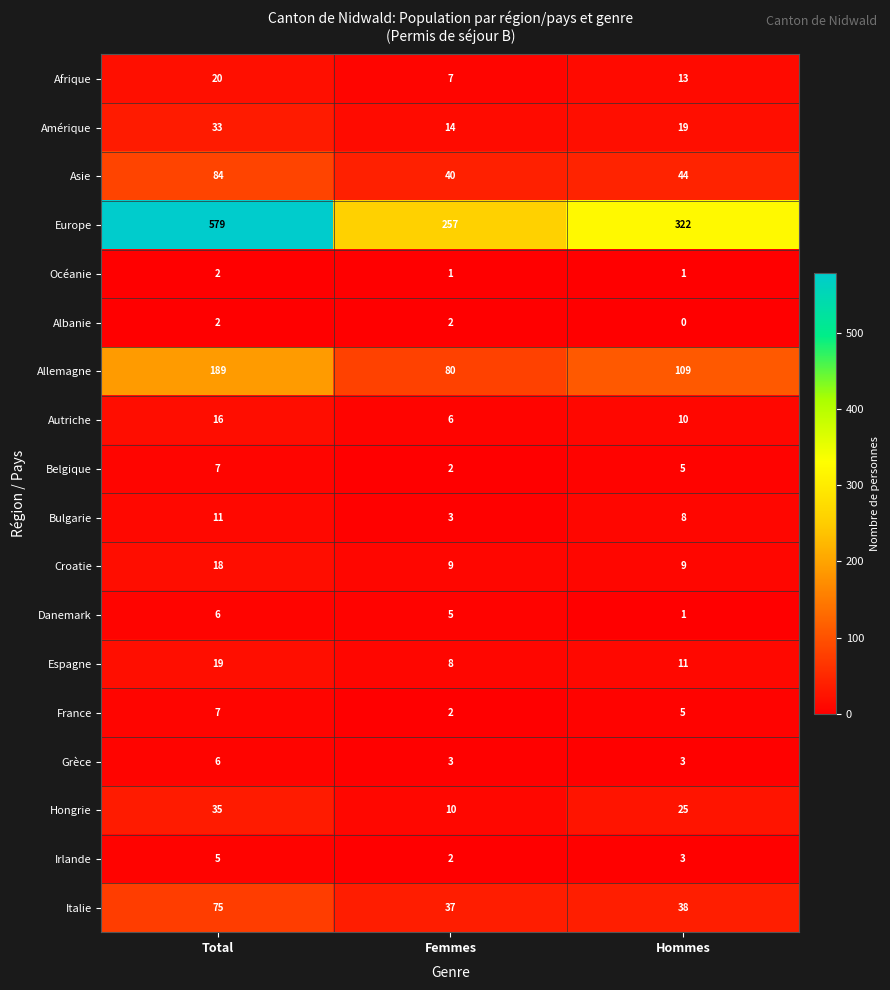

The France series shows 7 at Total. True or false?

True